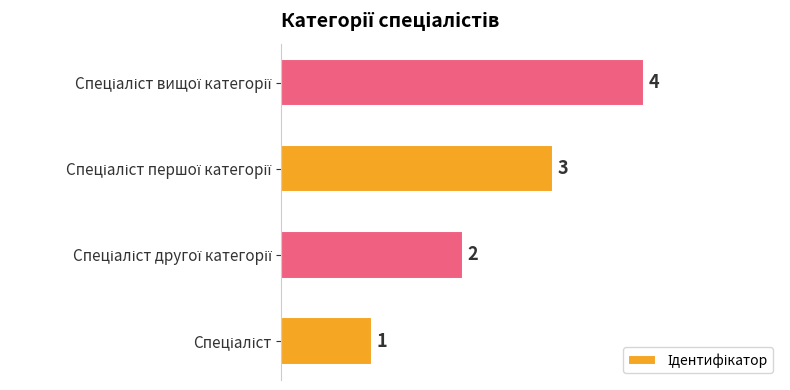

How many values are between 2 and 4?

3